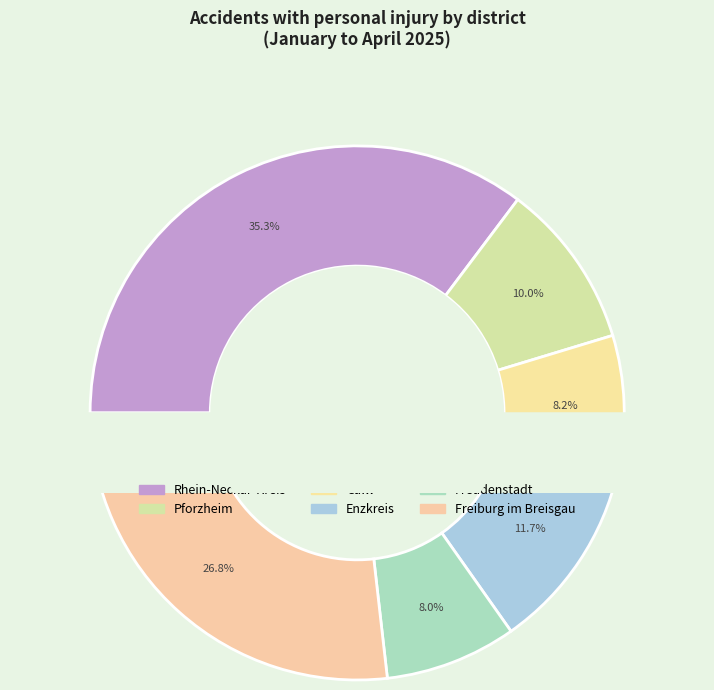

How many segments does this pie chart have?

6